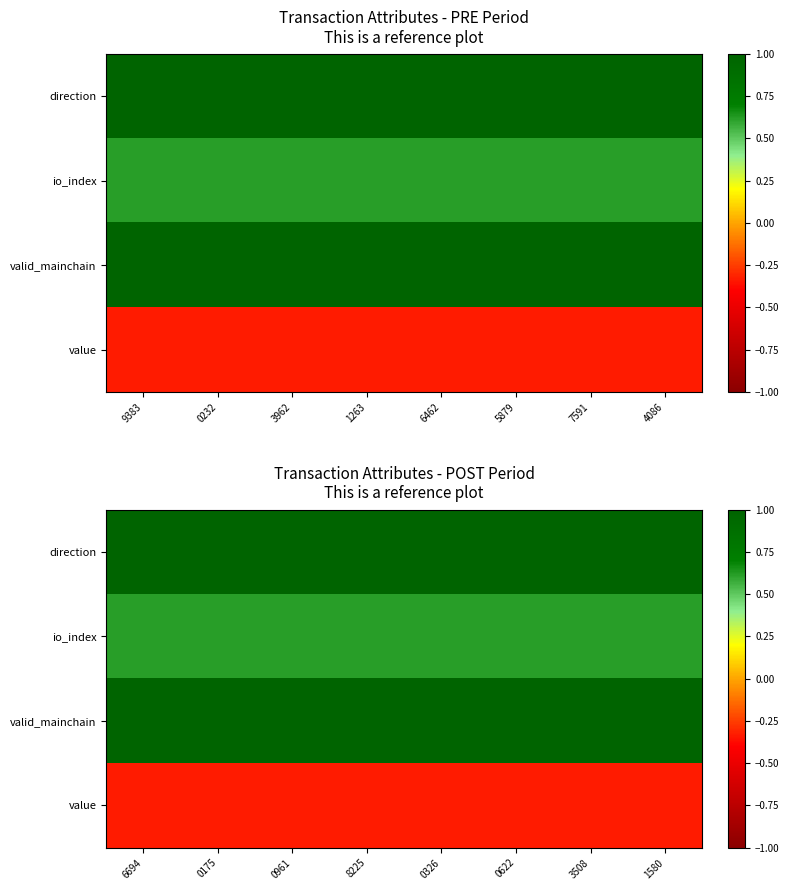

What is the lowest value of the io_index series?

0.6